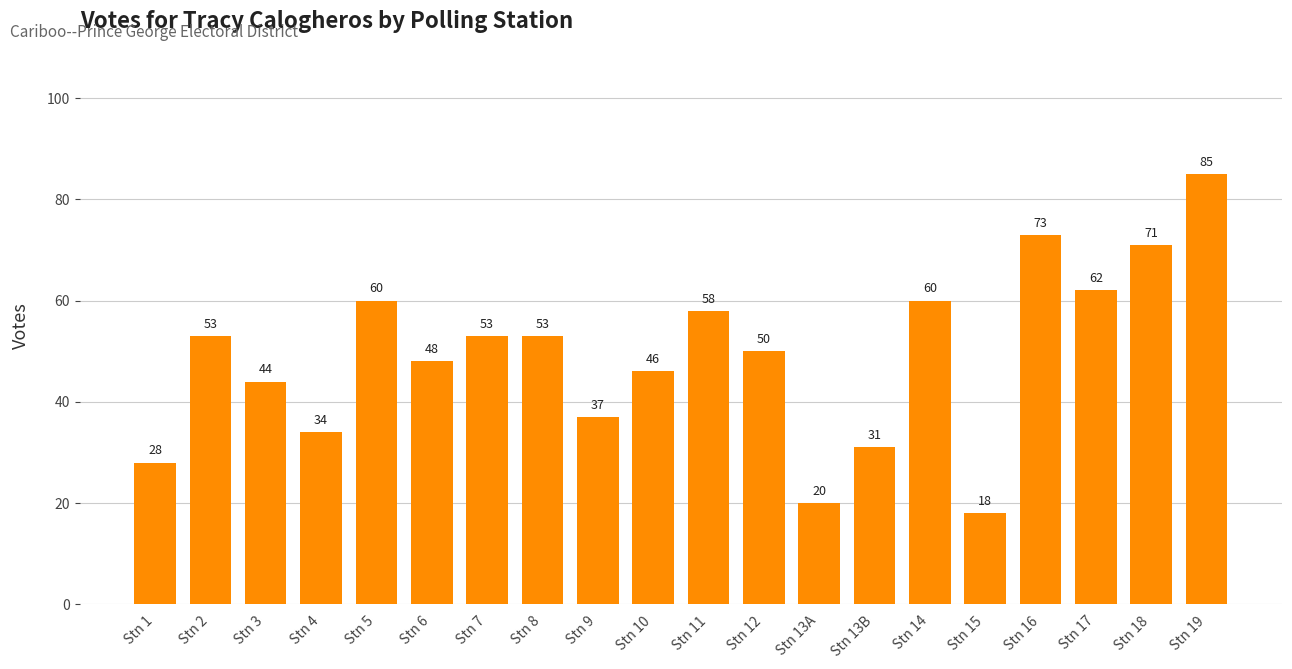

Approximately how many times larger is the value at Stn 19 compared to Stn 10?

1.8